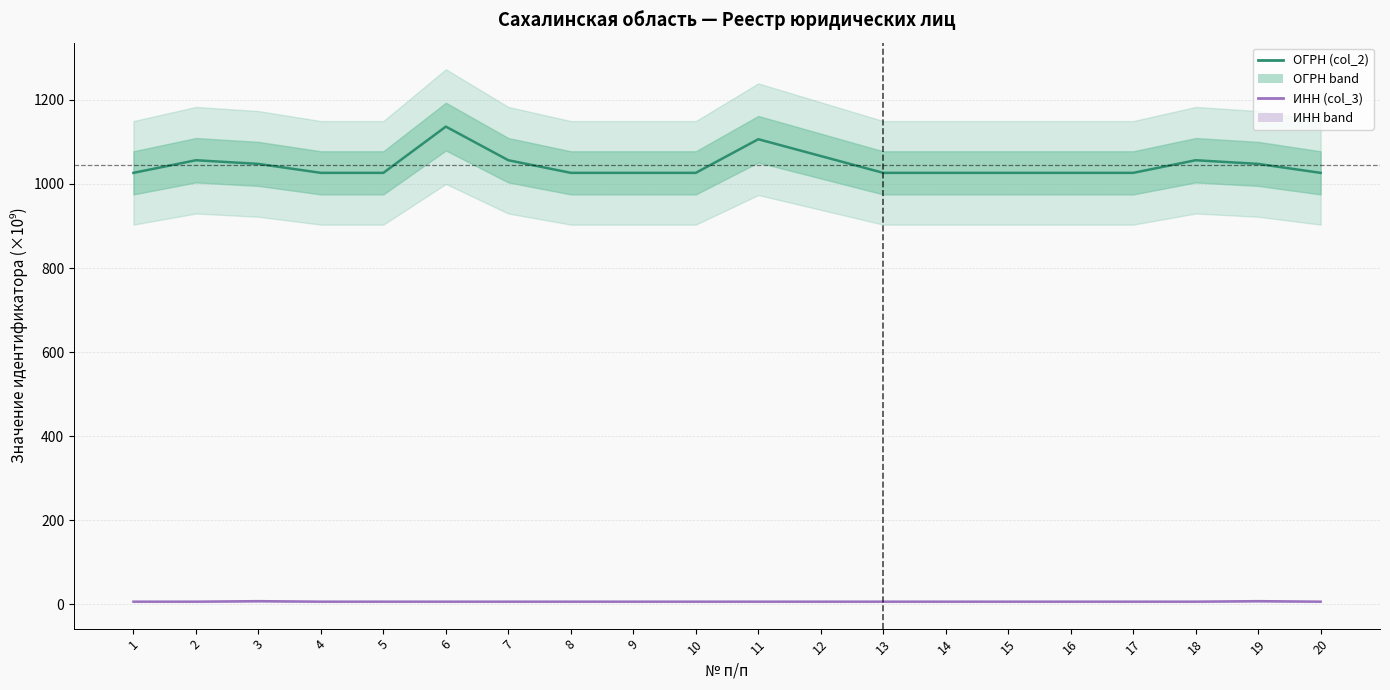

What is the value of the ИНН (col_3) point at the 13th from the left?

6.5